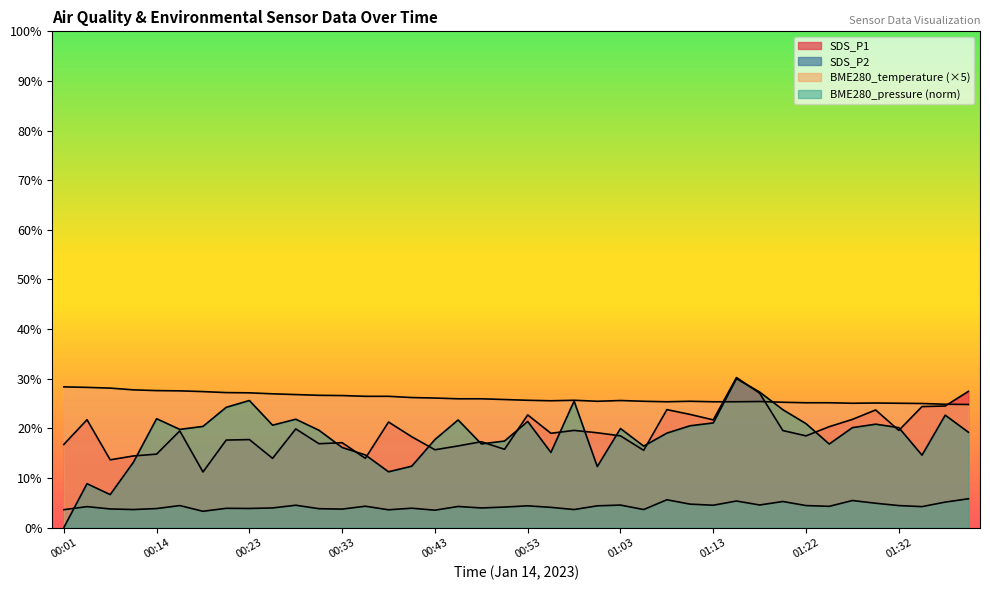

Reading right to left, what are all the values shown in this chart?

01:39=24.8	01:37=24.8	01:35=25.0	01:32=25.0	01:30=25.1	01:27=25.0	01:25=25.2	01:22=25.2	01:20=25.2	01:18=25.4	01:15=25.4	01:13=25.4	01:10=25.4	01:08=25.4	01:05=25.4	01:03=25.6	01:00=25.4	00:58=25.6	00:56=25.6	00:53=25.6	00:51=25.8	00:48=26.0	00:46=26.0	00:43=26.1	00:41=26.2	00:38=26.4	00:36=26.4	00:33=26.6	00:31=26.6	00:28=26.8	00:26=26.9	00:23=27.1	00:21=27.2	00:18=27.4	00:16=27.5	00:14=27.6	00:08=27.8	00:06=28.1	00:03=28.2	00:01=28.4